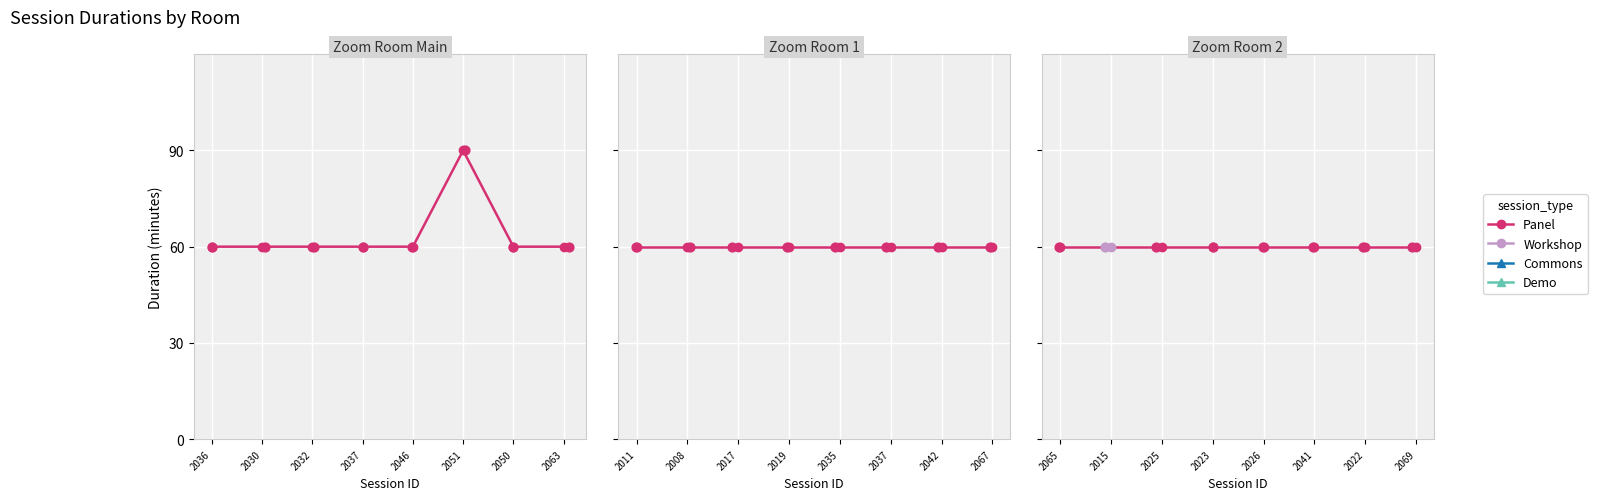

Which series has the largest total across all categories?

Panel